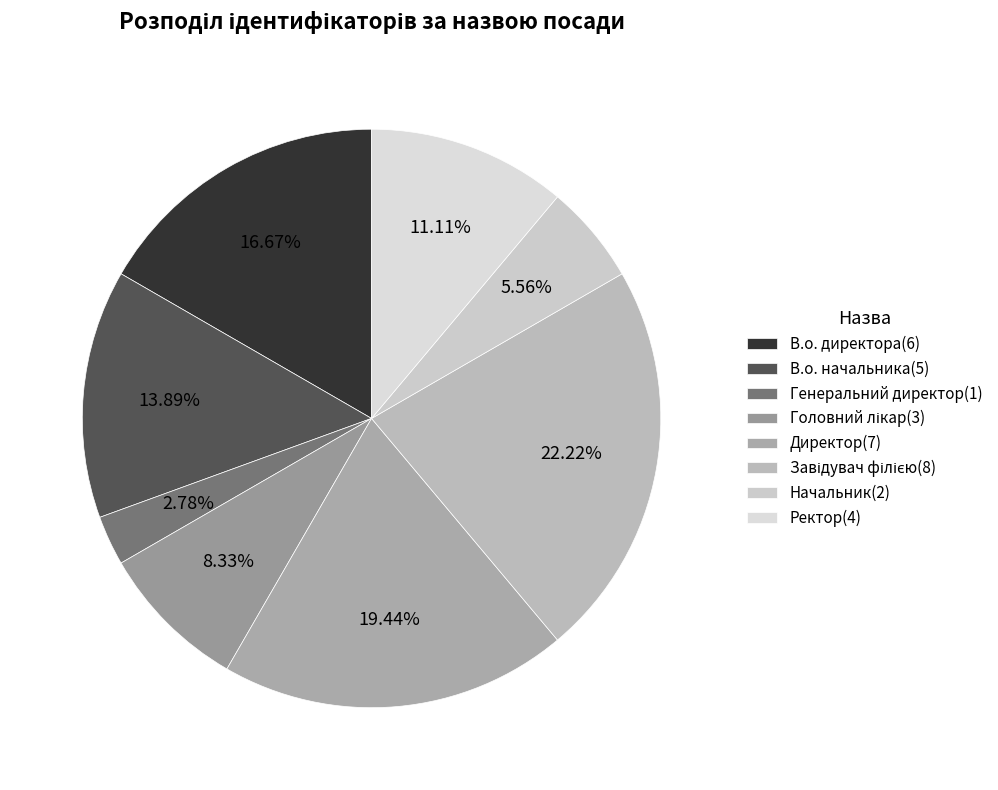

What percentage is the В.о. начальника slice, to the nearest percent?

14%